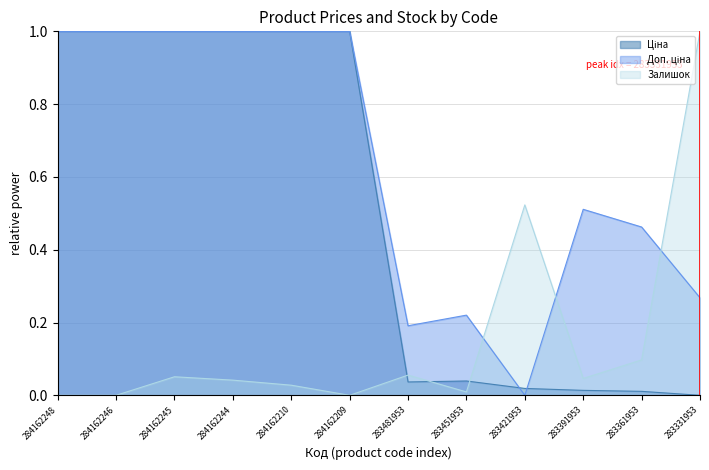

At which label does Ціна reach its minimum?

283331953